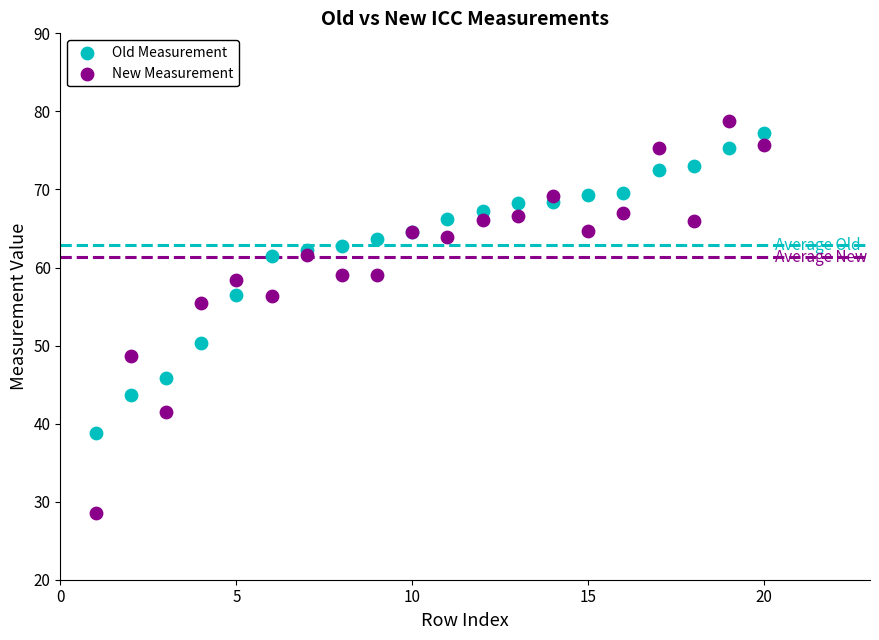

Which series has the widest spread of Y values?

New Measurement